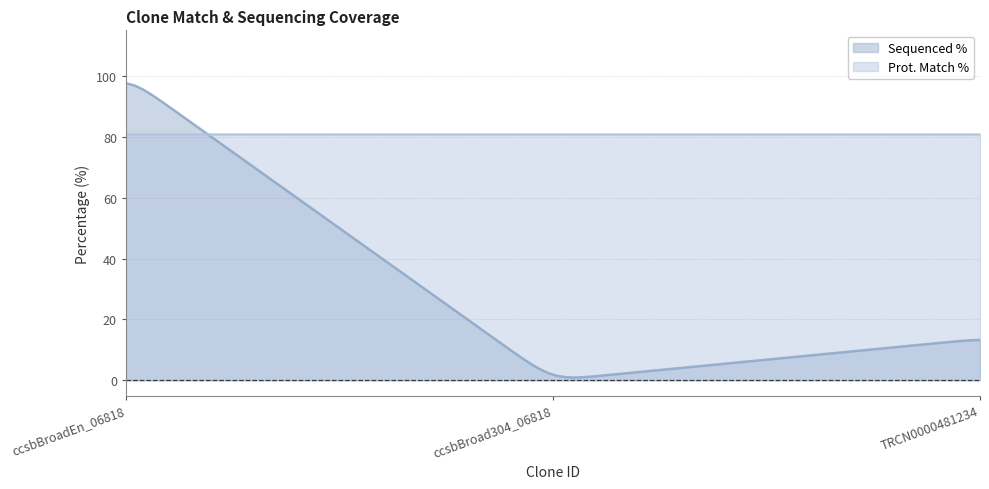

Which series has the largest total across all categories?

Prot. Match %